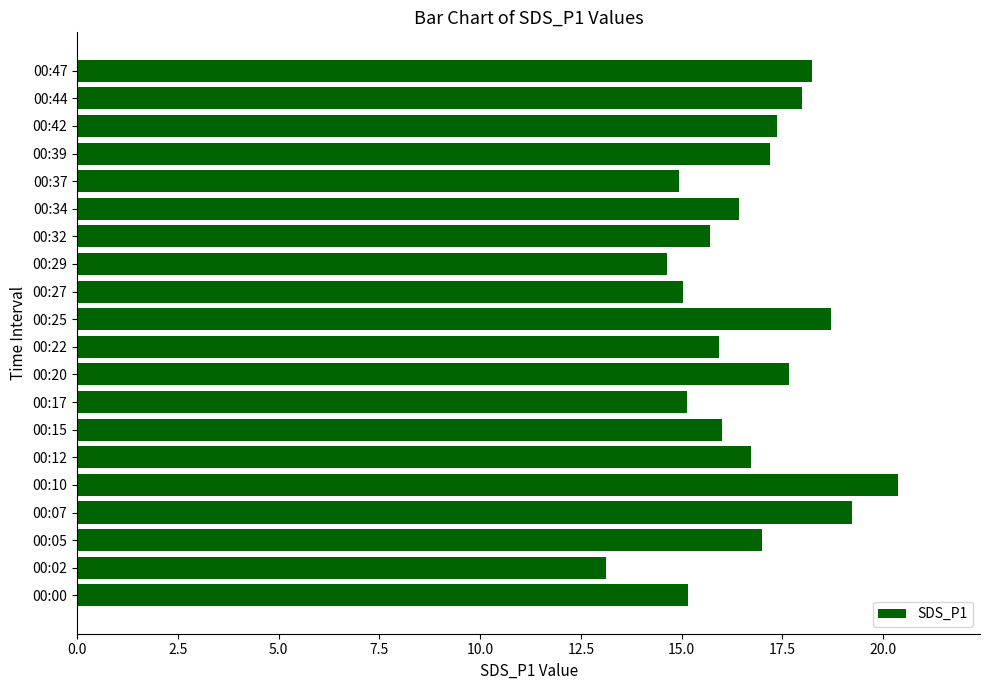

What is the change in value from 00:15 to 00:20?

+1.7